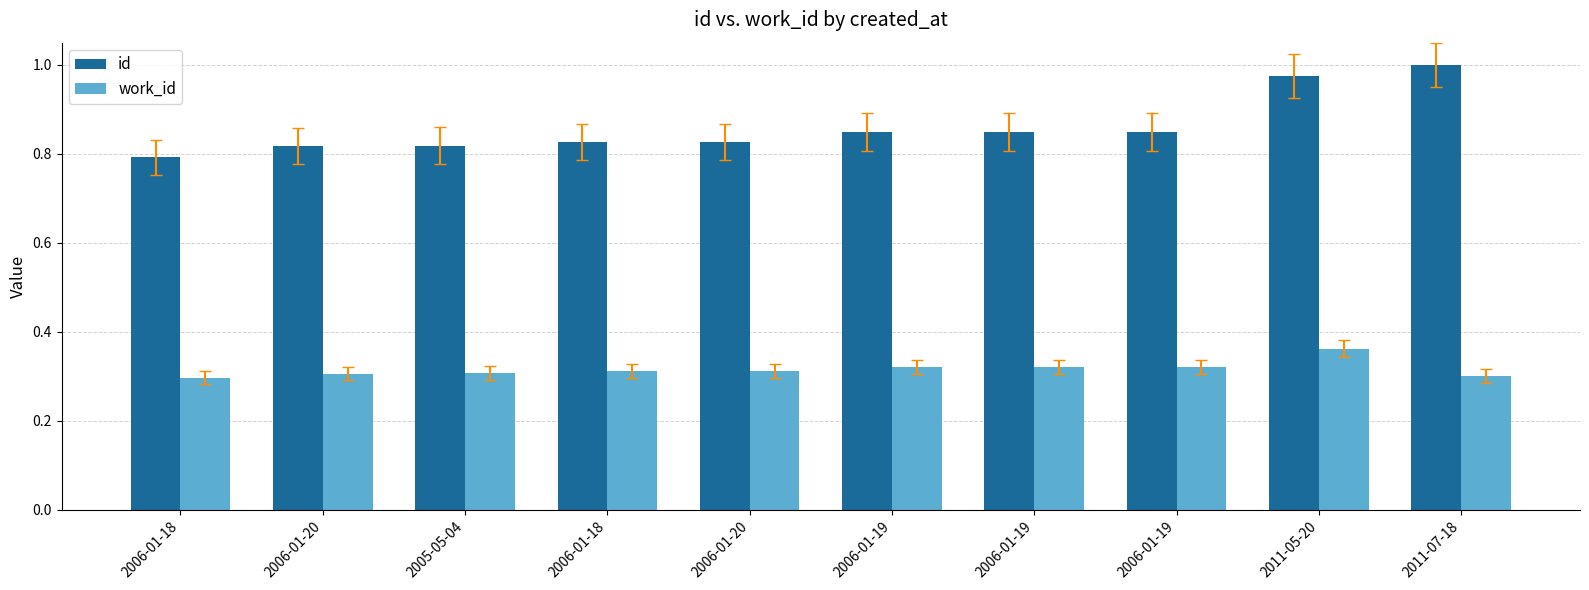

How many series are shown in this chart?

2